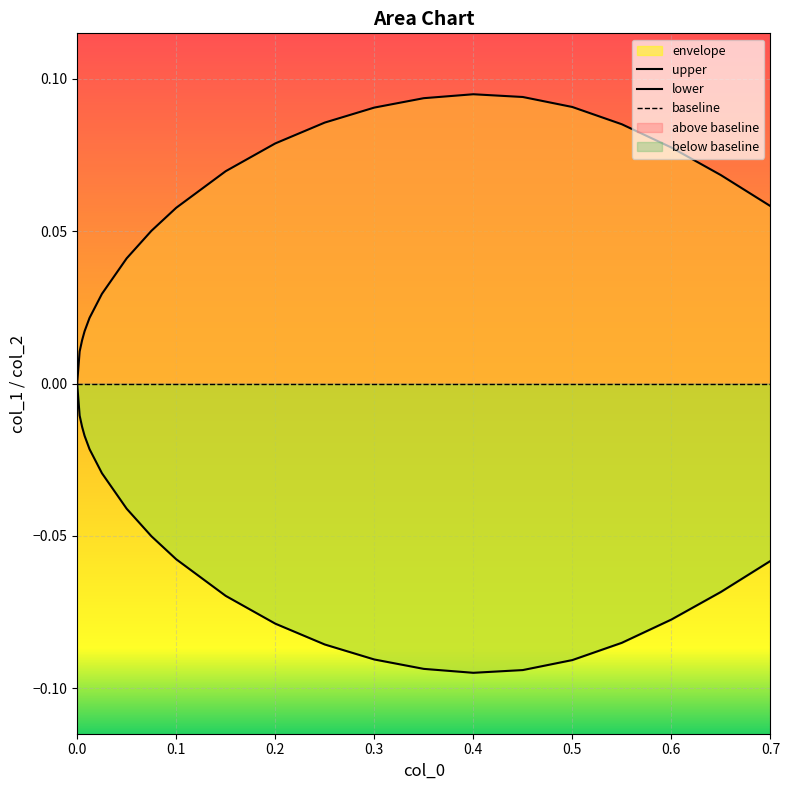

At how many categories does at least one series exceed 0?

20